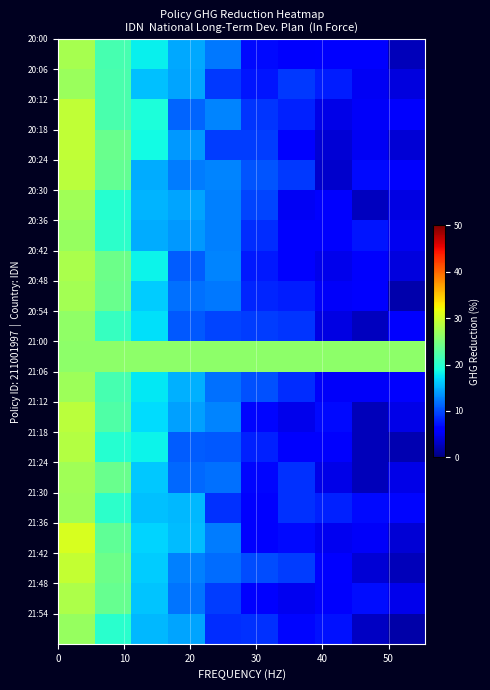

How many series are shown in this chart?

20